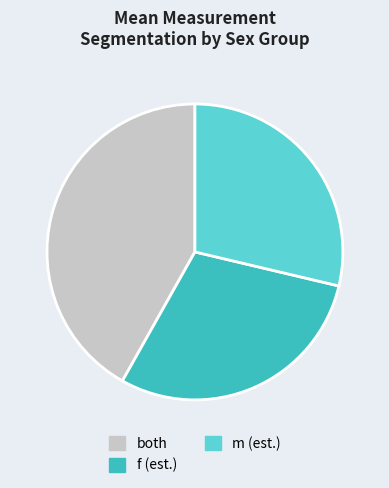

Which has a higher value, f (est.) or both?

both